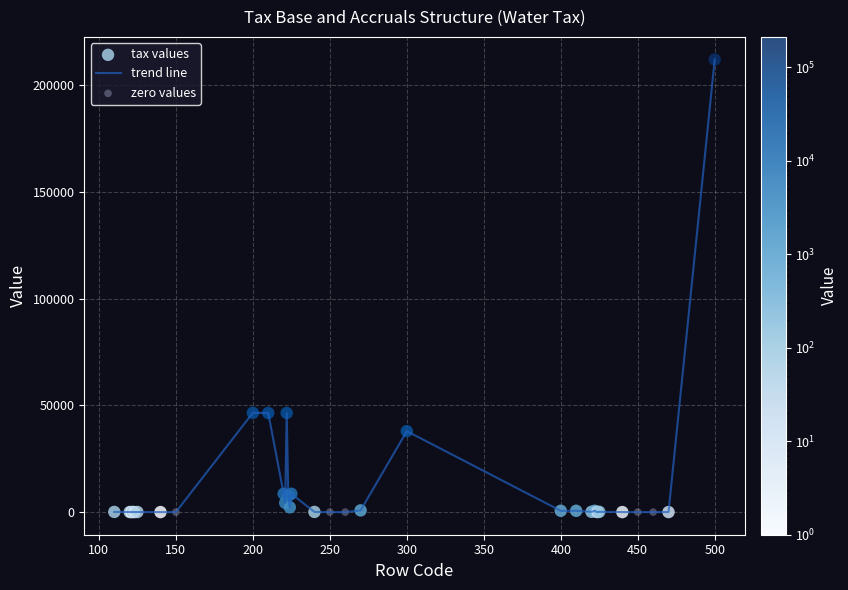

What is the maximum value shown in the chart?

211940